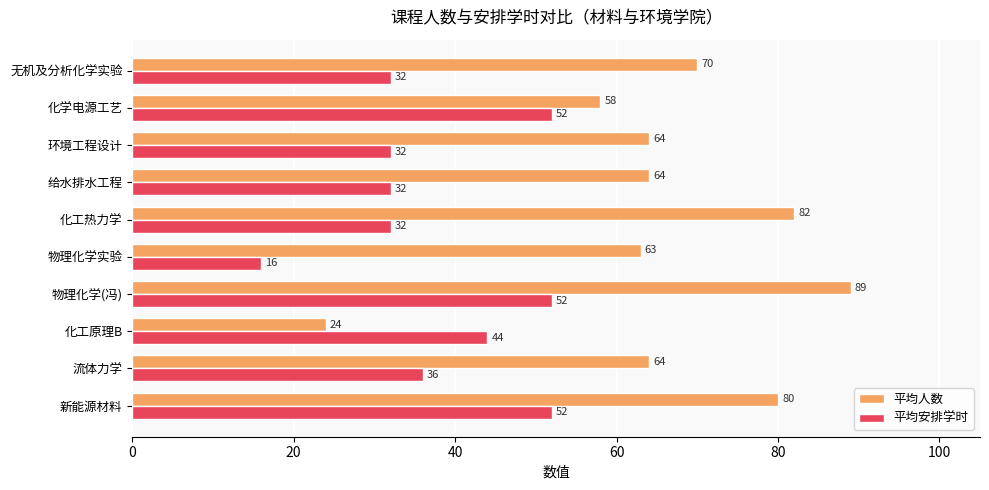

Rank the series by their average value, from lowest to highest.

平均安排学时, 平均人数